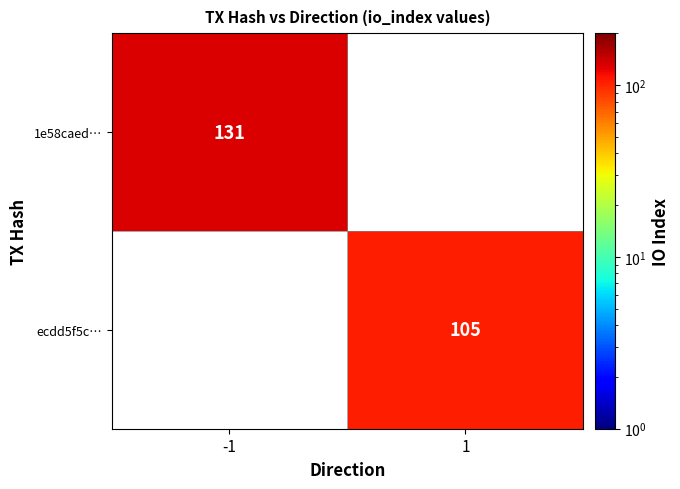

True or false: ecdd5f5c… has a value of 178 at 1.

False